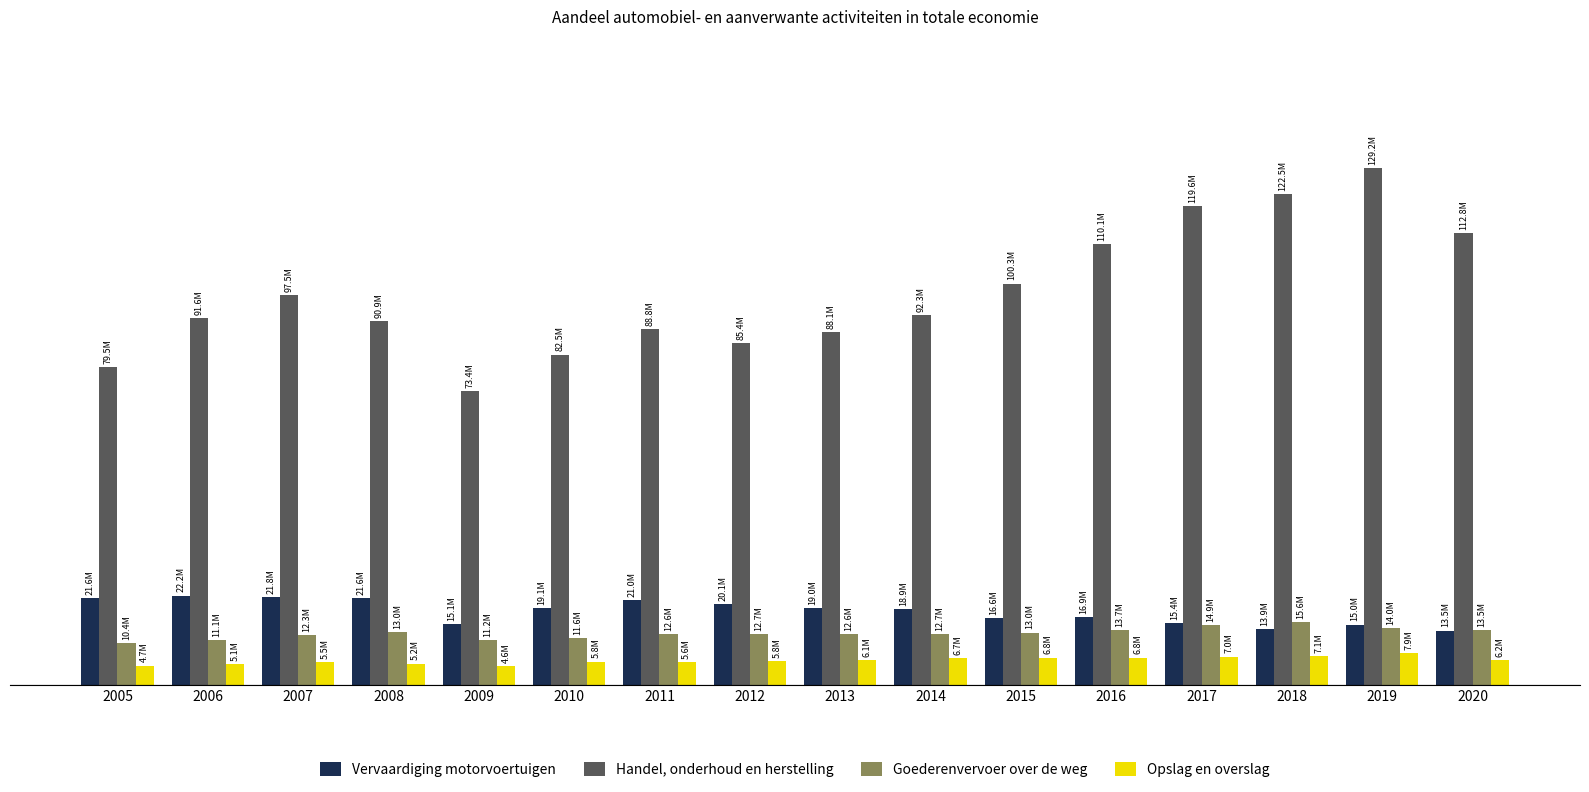

Rank the series by their maximum value, from lowest to highest.

Opslag en overslag, Goederenvervoer over de weg, Vervaardiging motorvoertuigen, Handel, onderhoud en herstelling